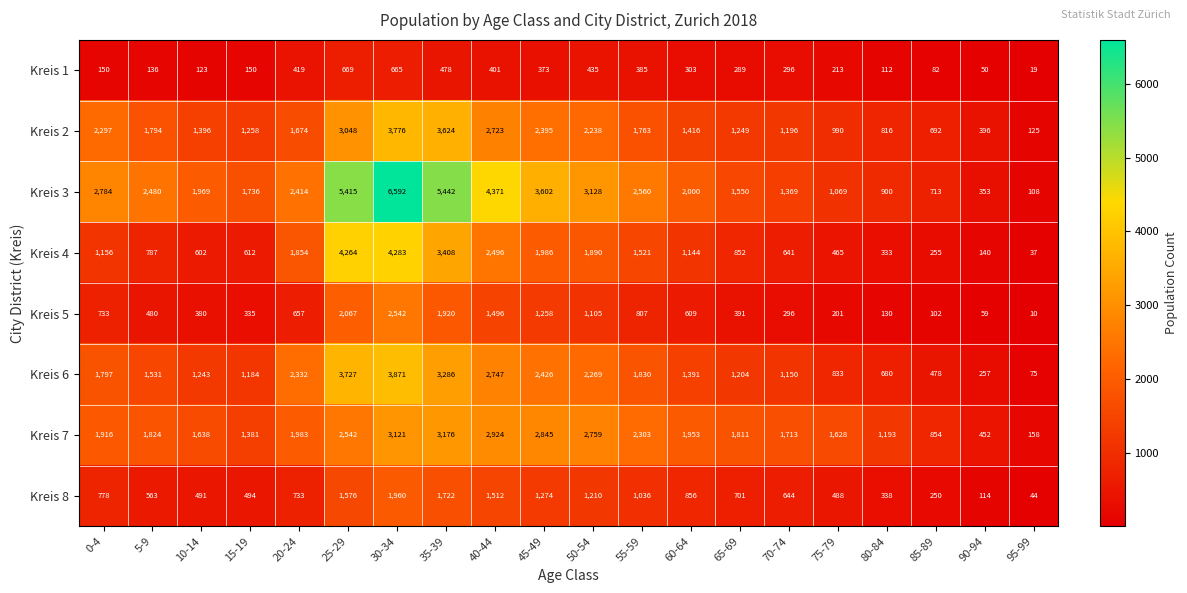

True or false: Kreis 5 has a value of 657 at 20-24.

True